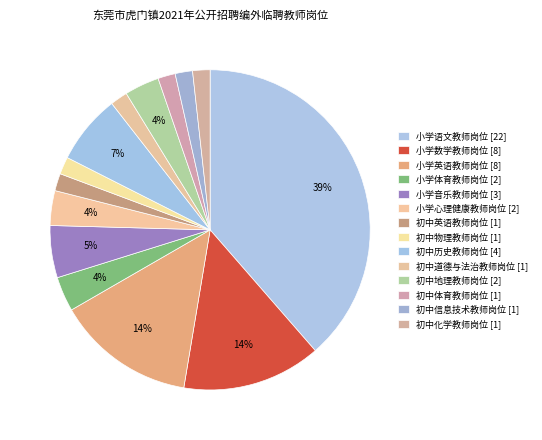

True or false: 初中信息技术教师岗位 [1] accounts for 7% of the total.

False